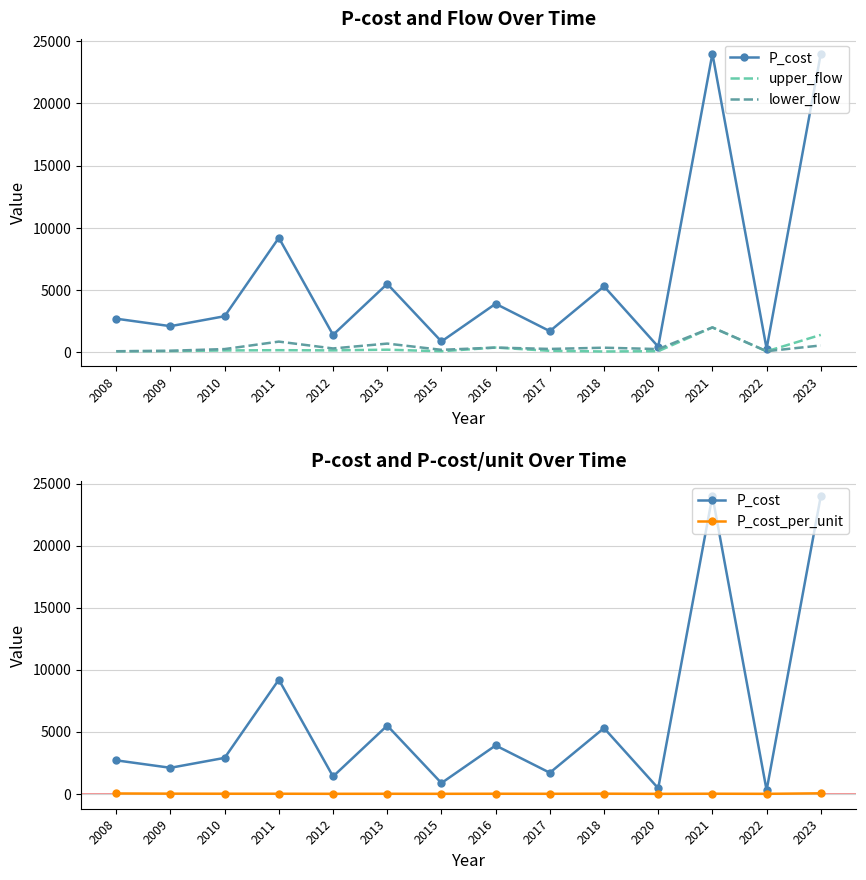

True or false: lower_flow and P_cost_per_unit cross at least once.

False